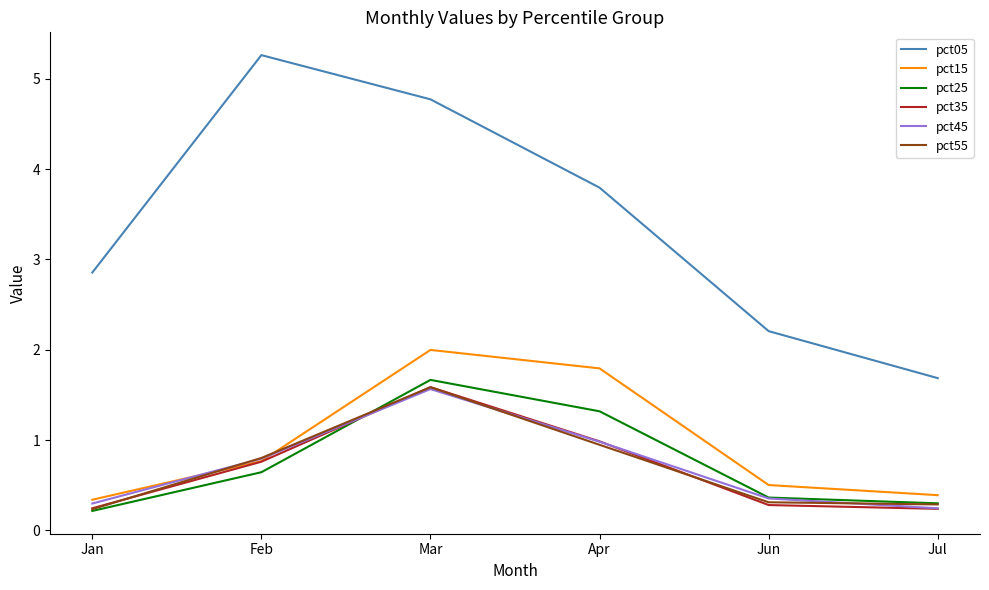

Which series has the largest range (max minus min)?

pct05